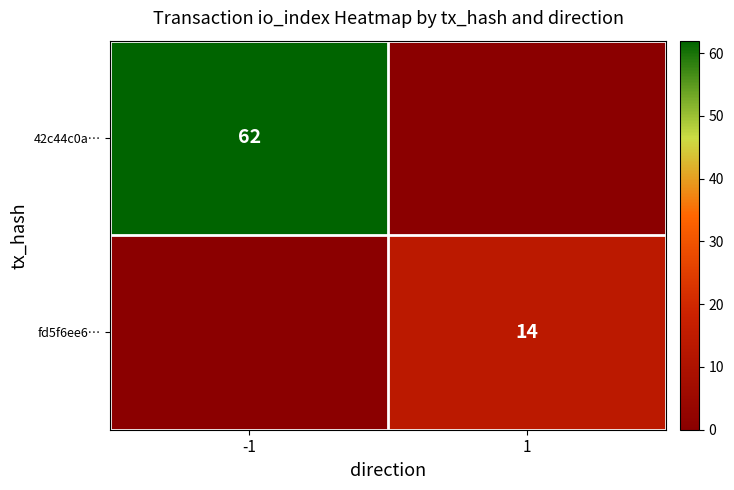

True or false: fd5f6ee6… has a value of 25 at 1.

False